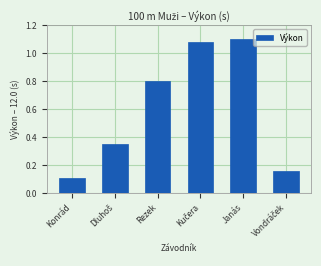

What is the ratio of the value at Rezek to the value at Janás?

0.7